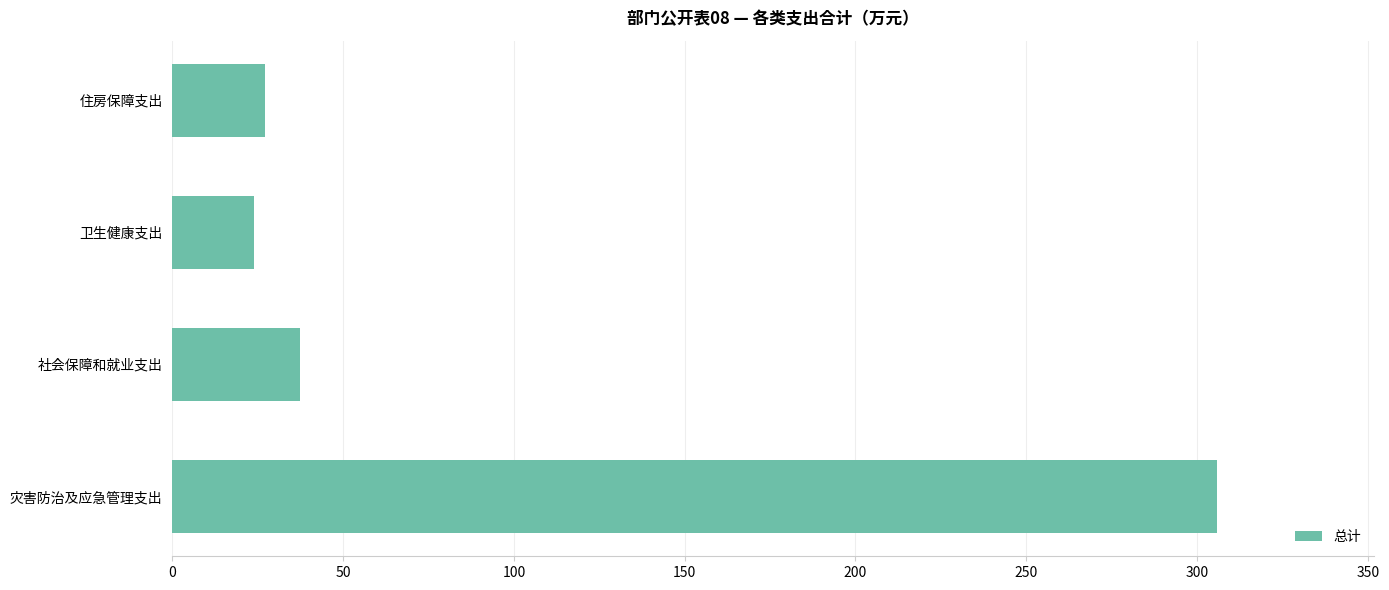

Reading bottom to top, extract all data points from this chart.

305.9	37.3	23.8	27.3